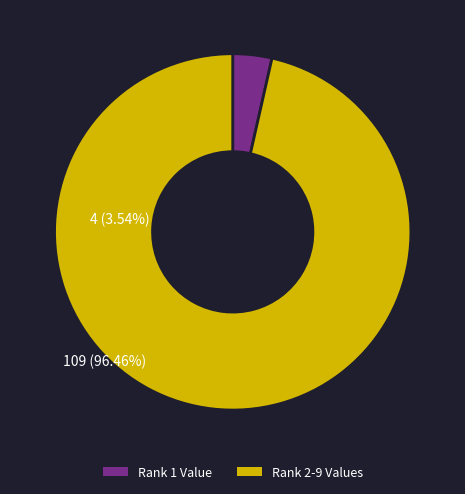

Is there a majority slice in this chart?

Yes